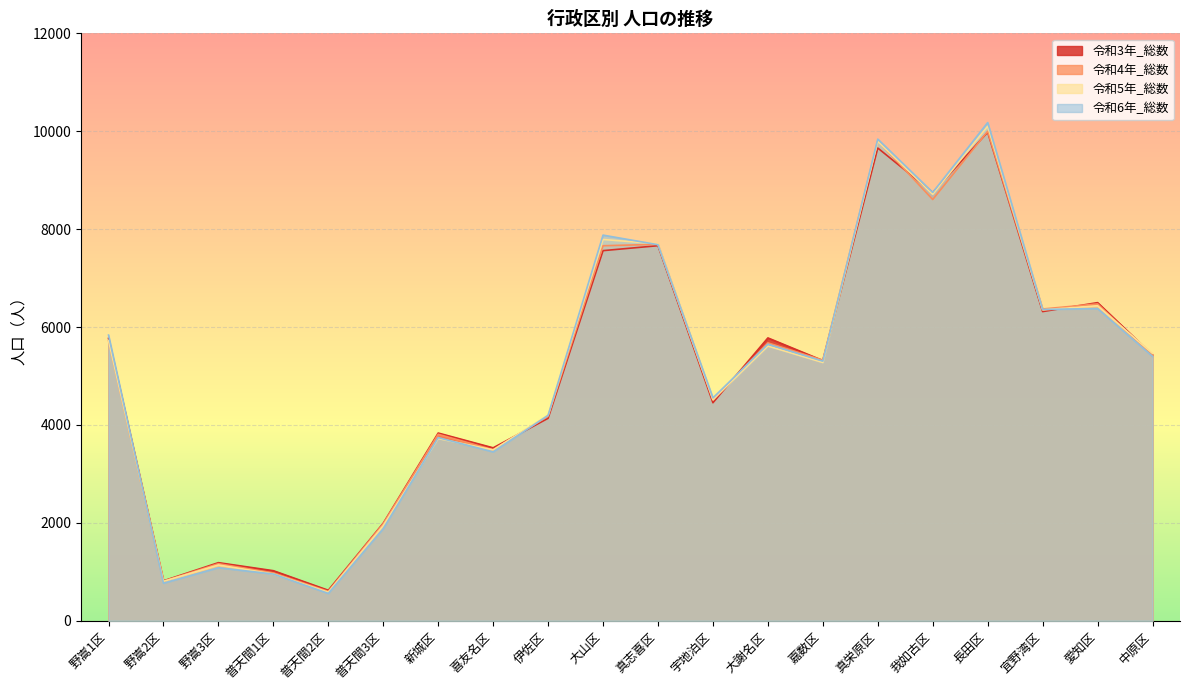

What is the average value of the 令和3年_総数 series?

5016